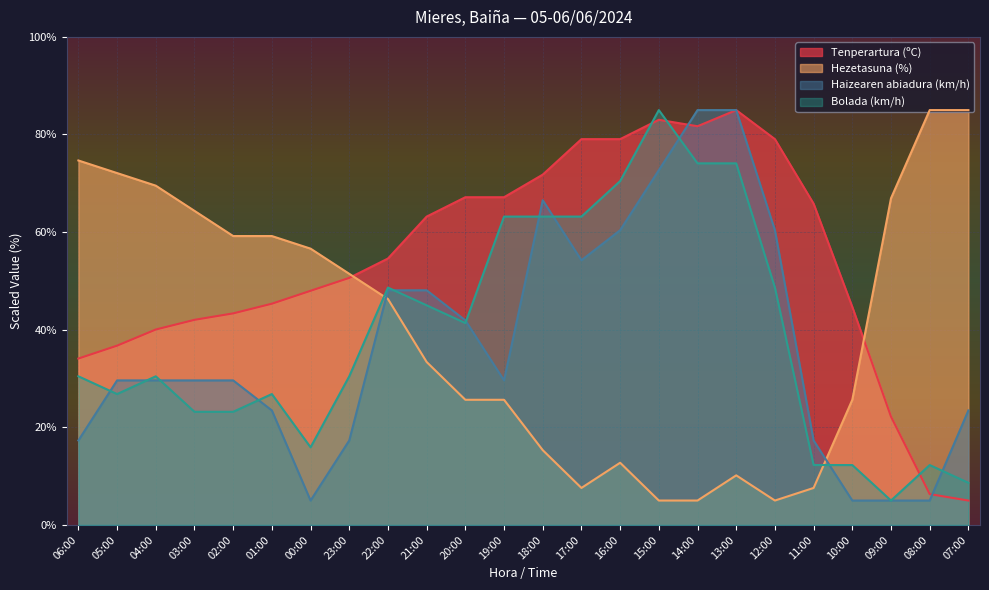

Where does the Bolada (km/h) series first go above 30?

06:00